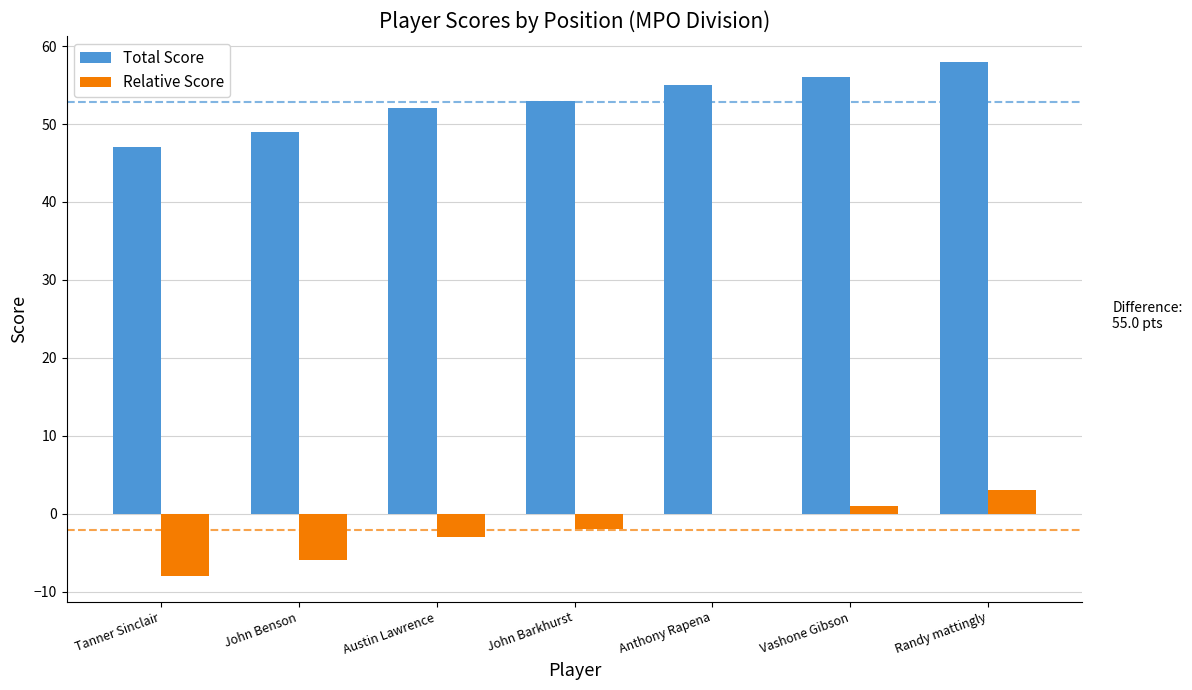

Is the value of Relative Score at John Benson greater than the value of Total Score at John Benson?

No